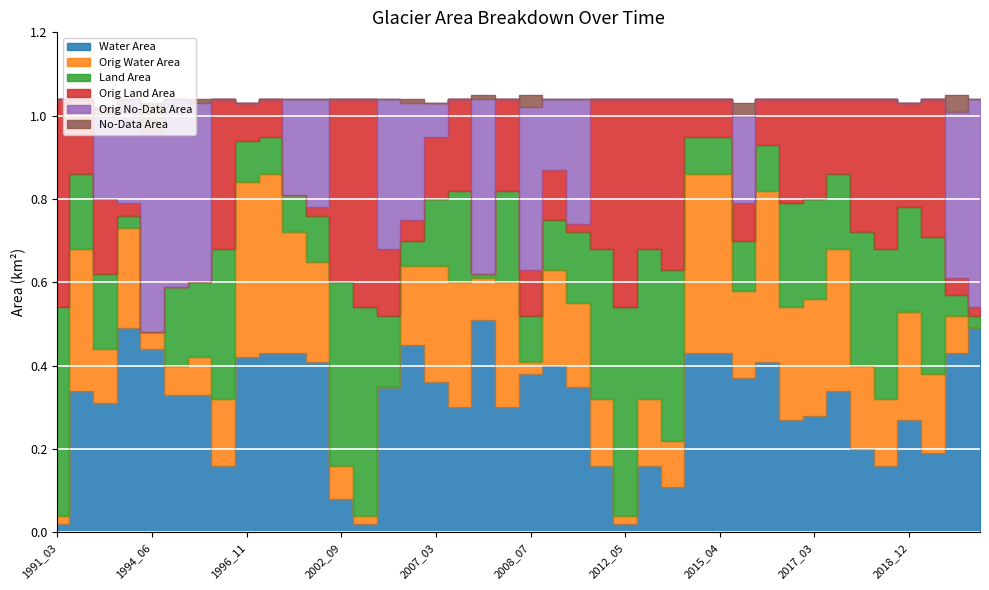

How many categories are shown in the chart?

40